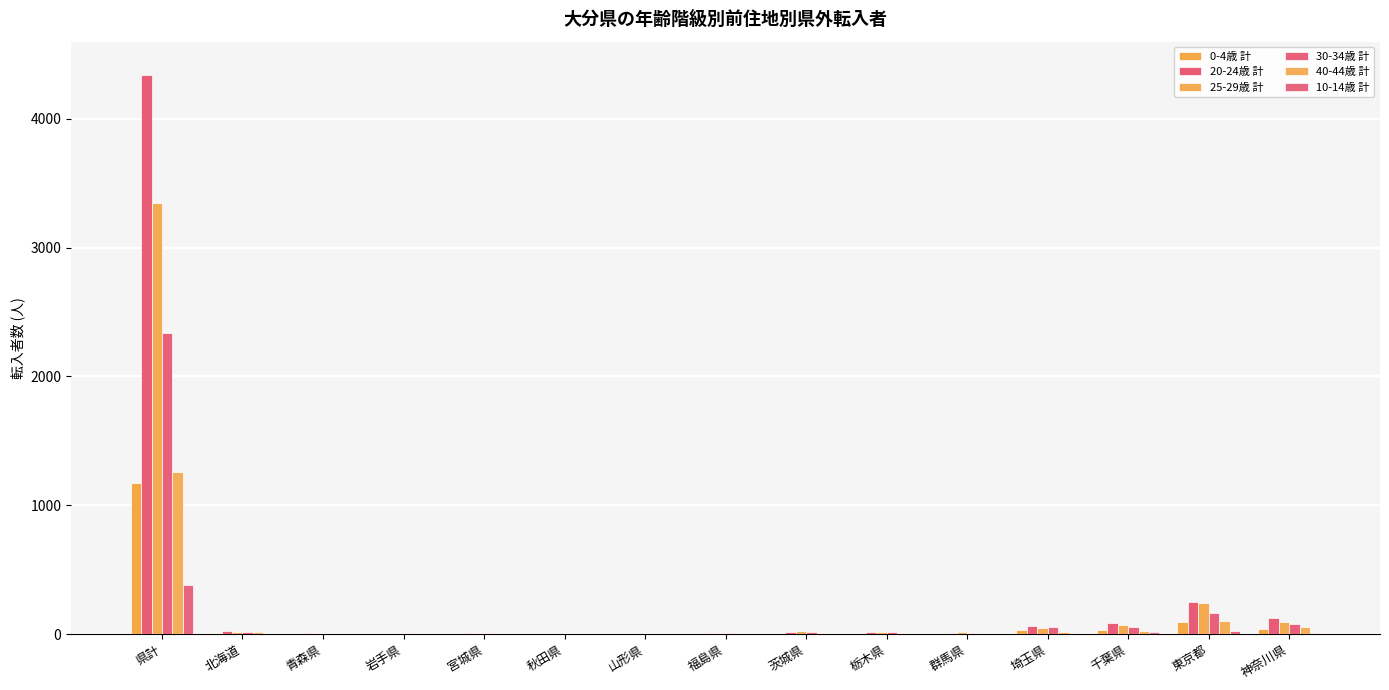

True or false: 40-44歳 計 has a value of 19 at 埼玉県.

True